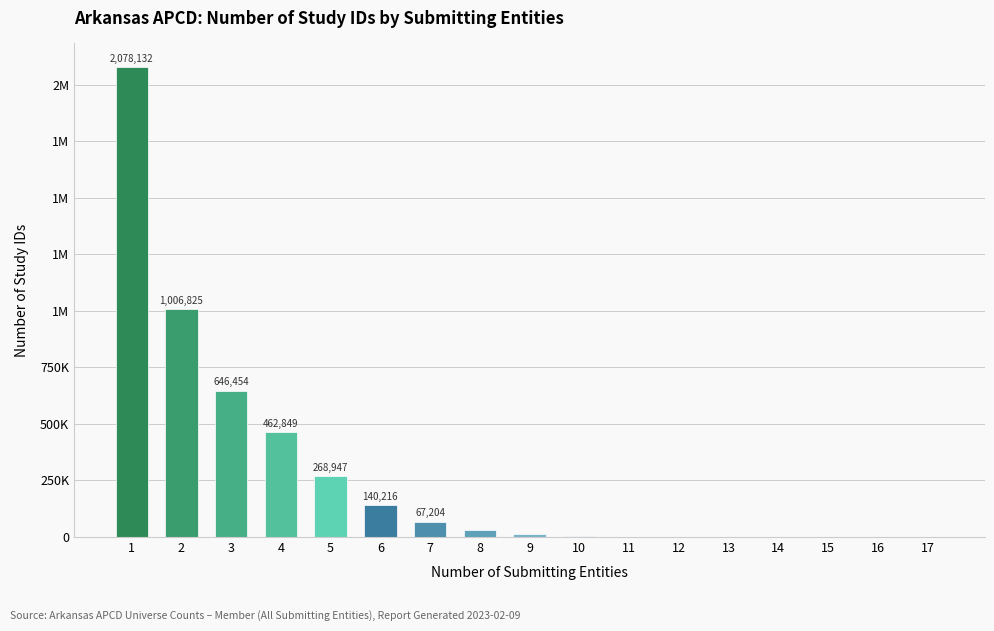

What is the approximate value at 2, to the nearest 100?

1006800